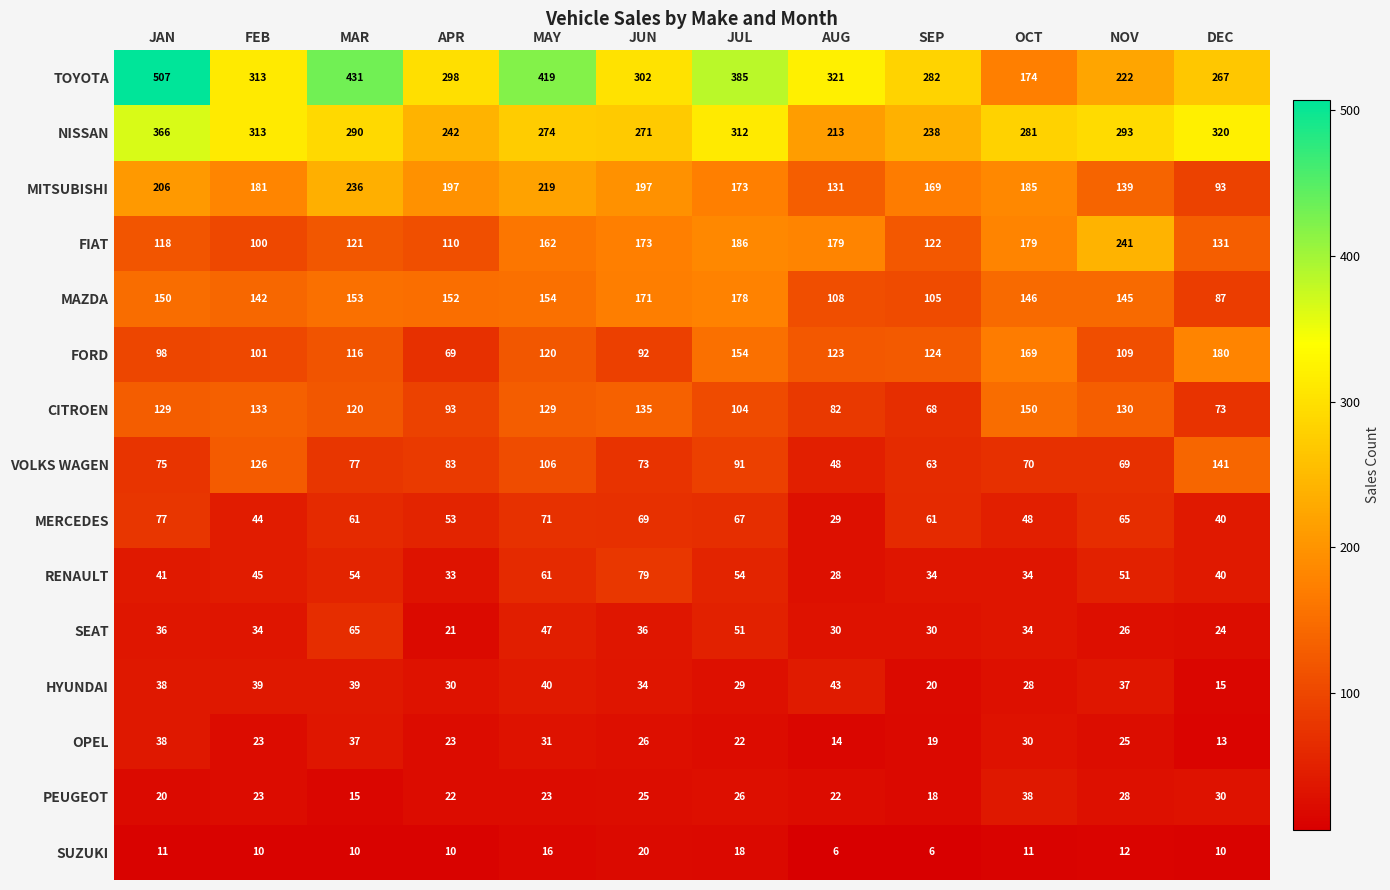

How many series are shown in this chart?

15